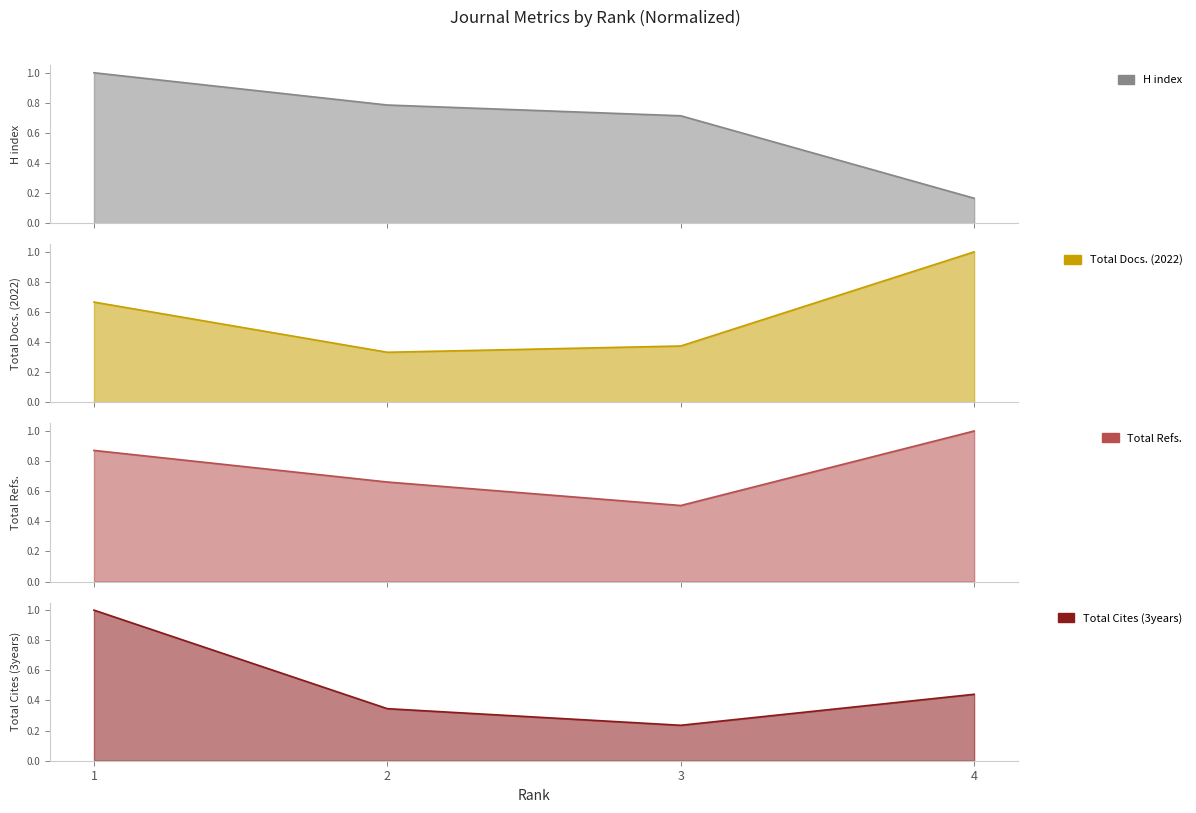

What are all the series names shown in the legend?

H index, Total Docs. (2022), Total Refs., Total Cites (3years)